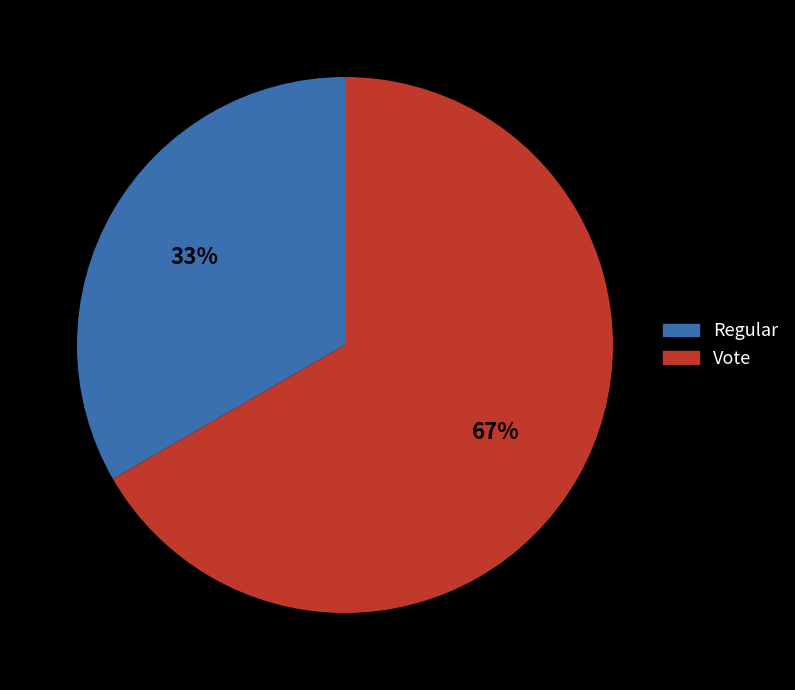

Rank the categories by value from lowest to highest.

Regular, Vote